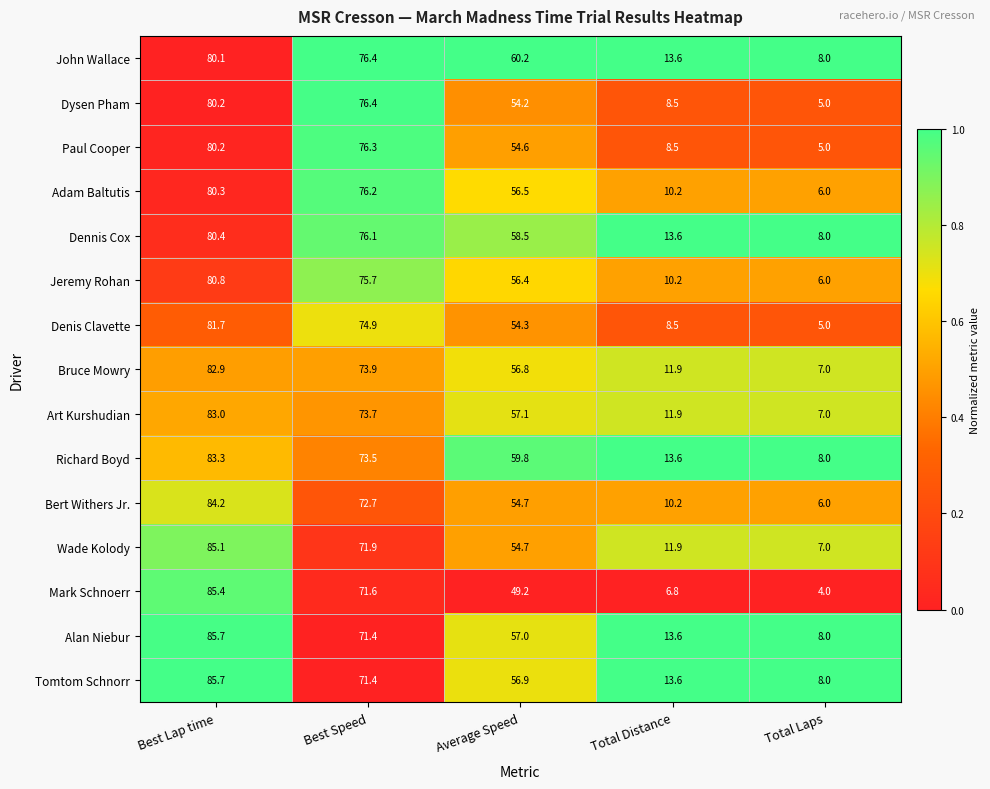

Which label corresponds to the largest value in the chart?

Best Lap time